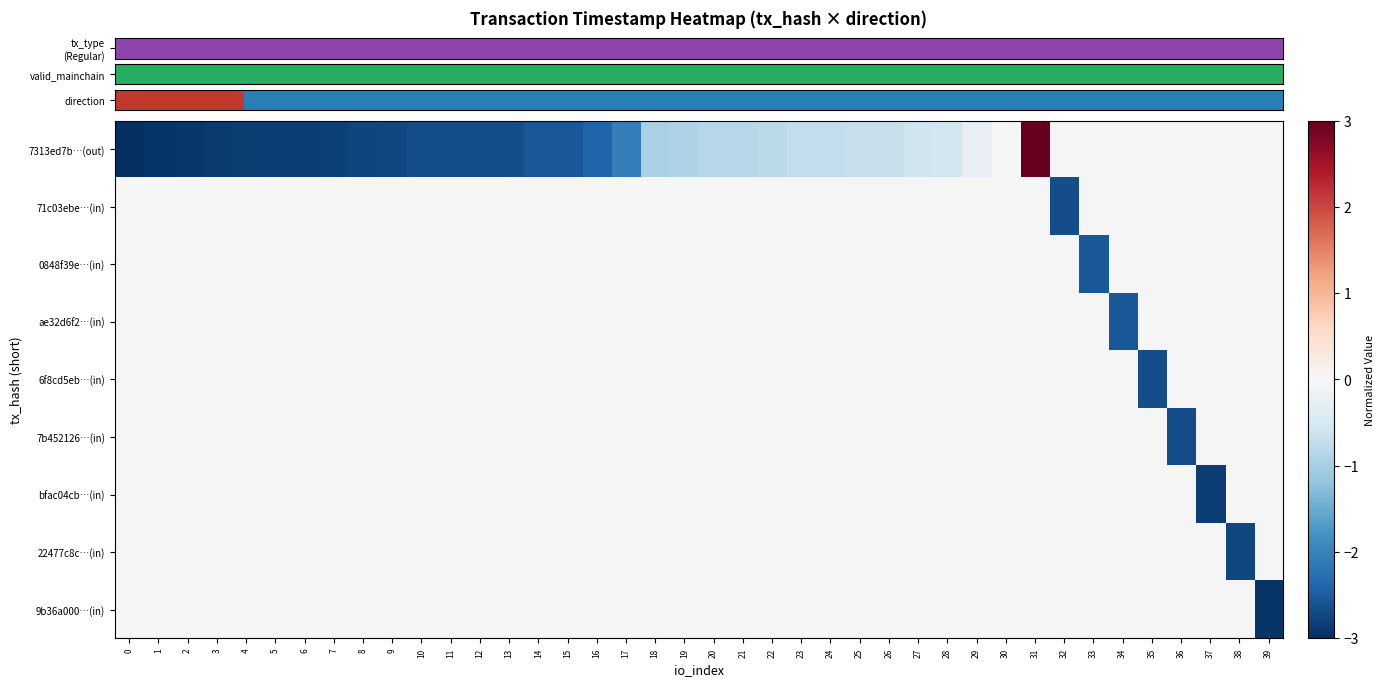

Count the number of categories in the chart.

40